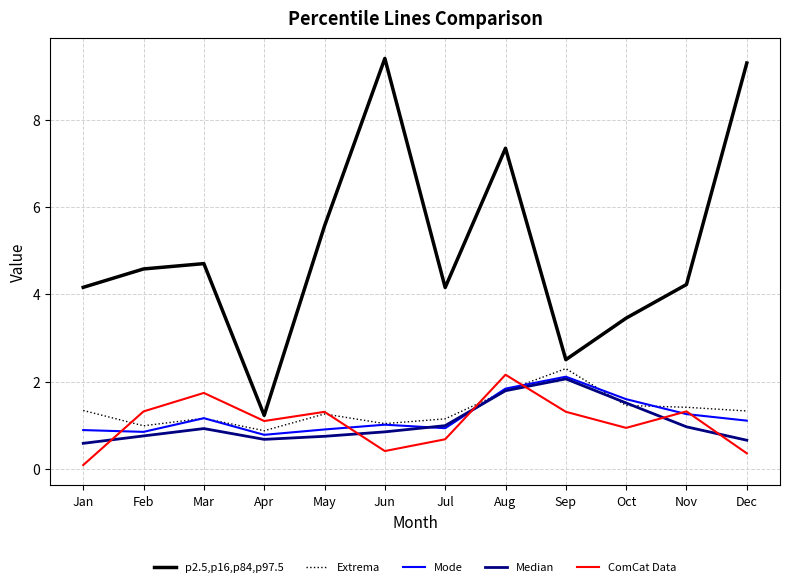

What is the total value across all series at Mar?

9.7